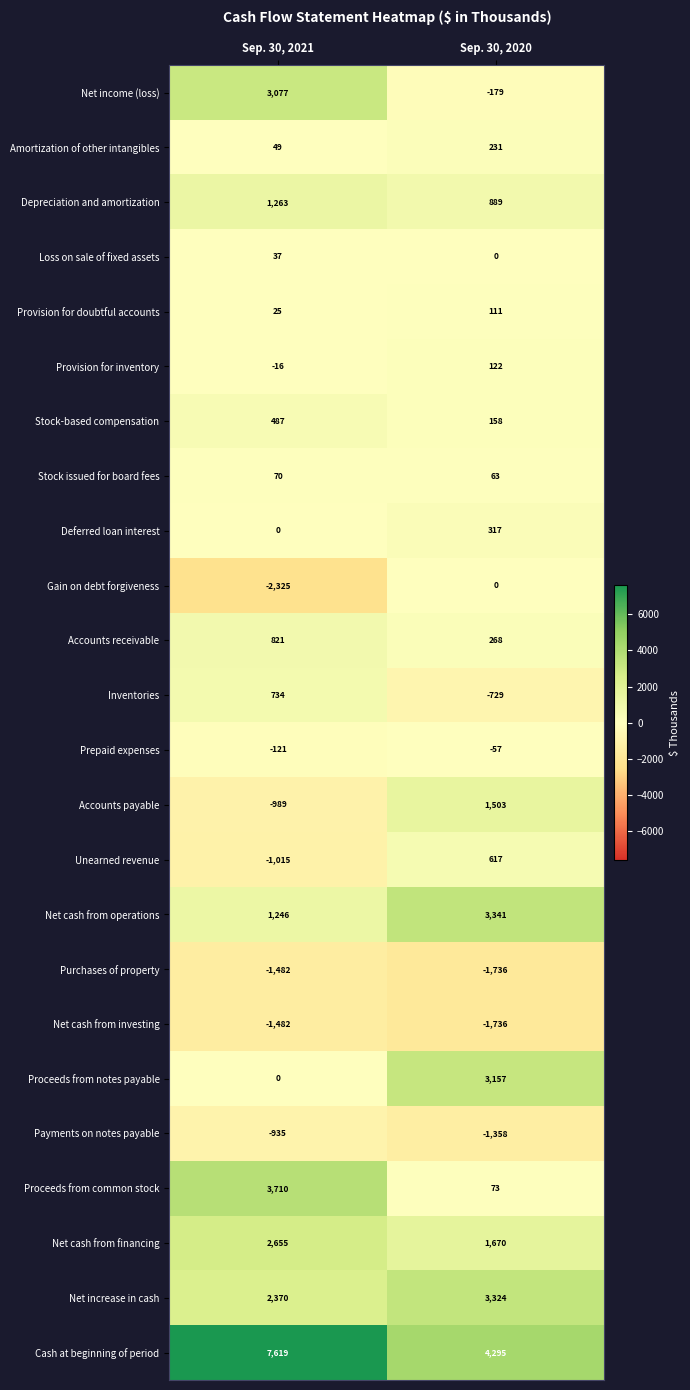

Between Sep. 30, 2021 and Sep. 30, 2020, which series saw the biggest shift?

Proceeds from common stock